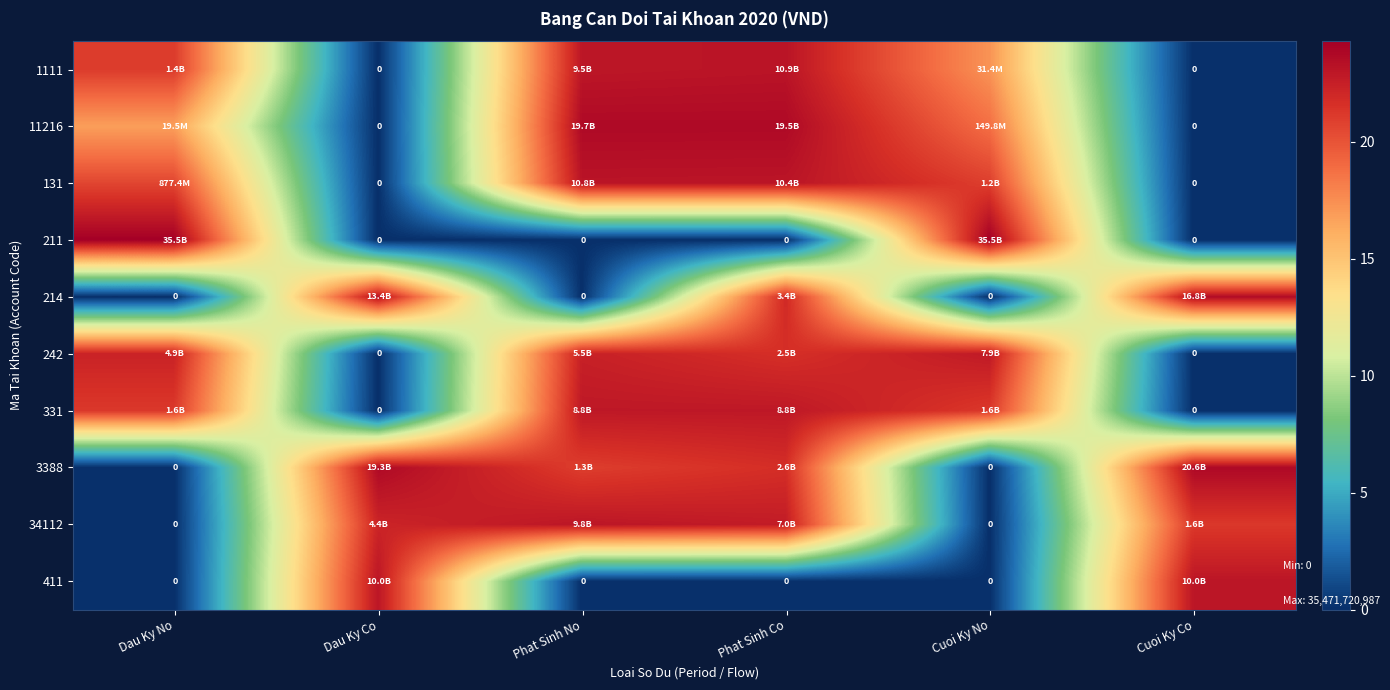

How many distinct data groups are displayed?

10